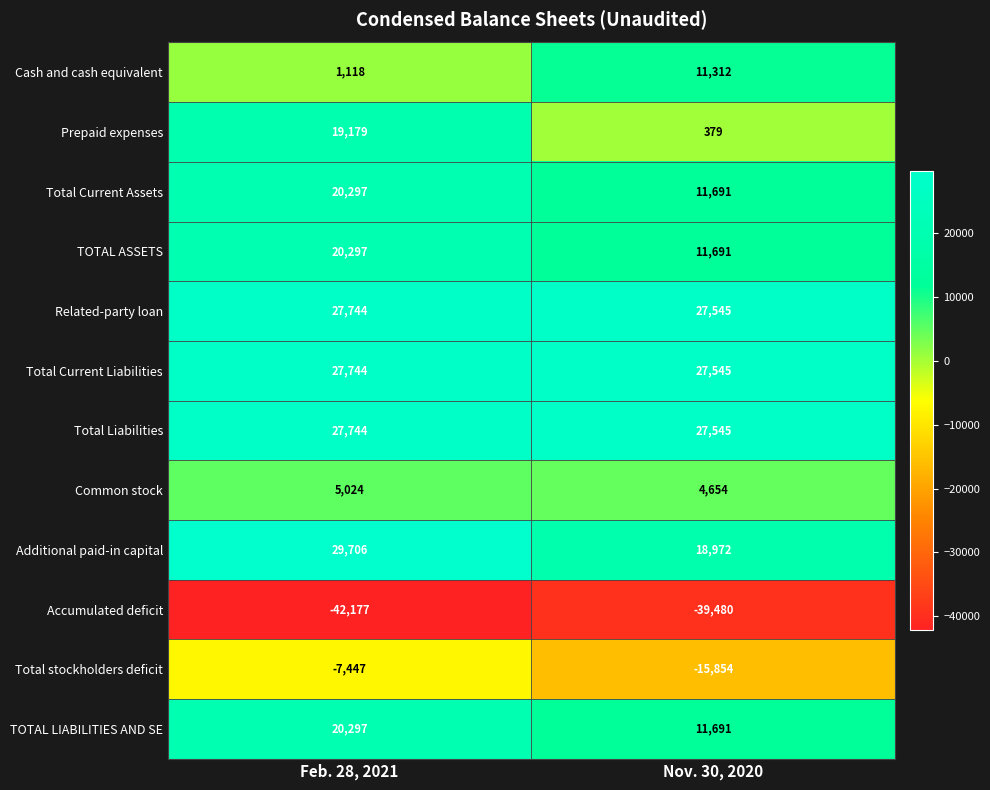

Rank the categories by Related-party loan value from highest to lowest.

Feb. 28, 2021, Nov. 30, 2020